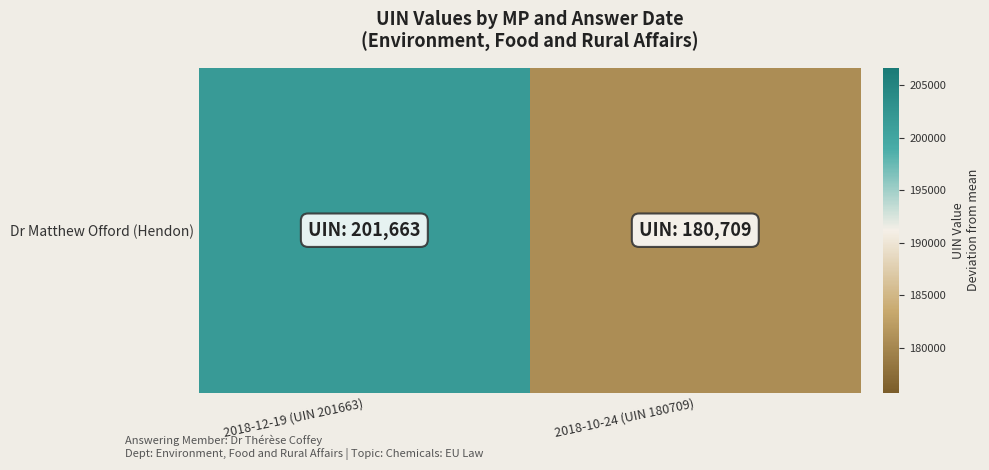

The value at 2018-12-19 (UIN 201663) is 361910. True or false?

False